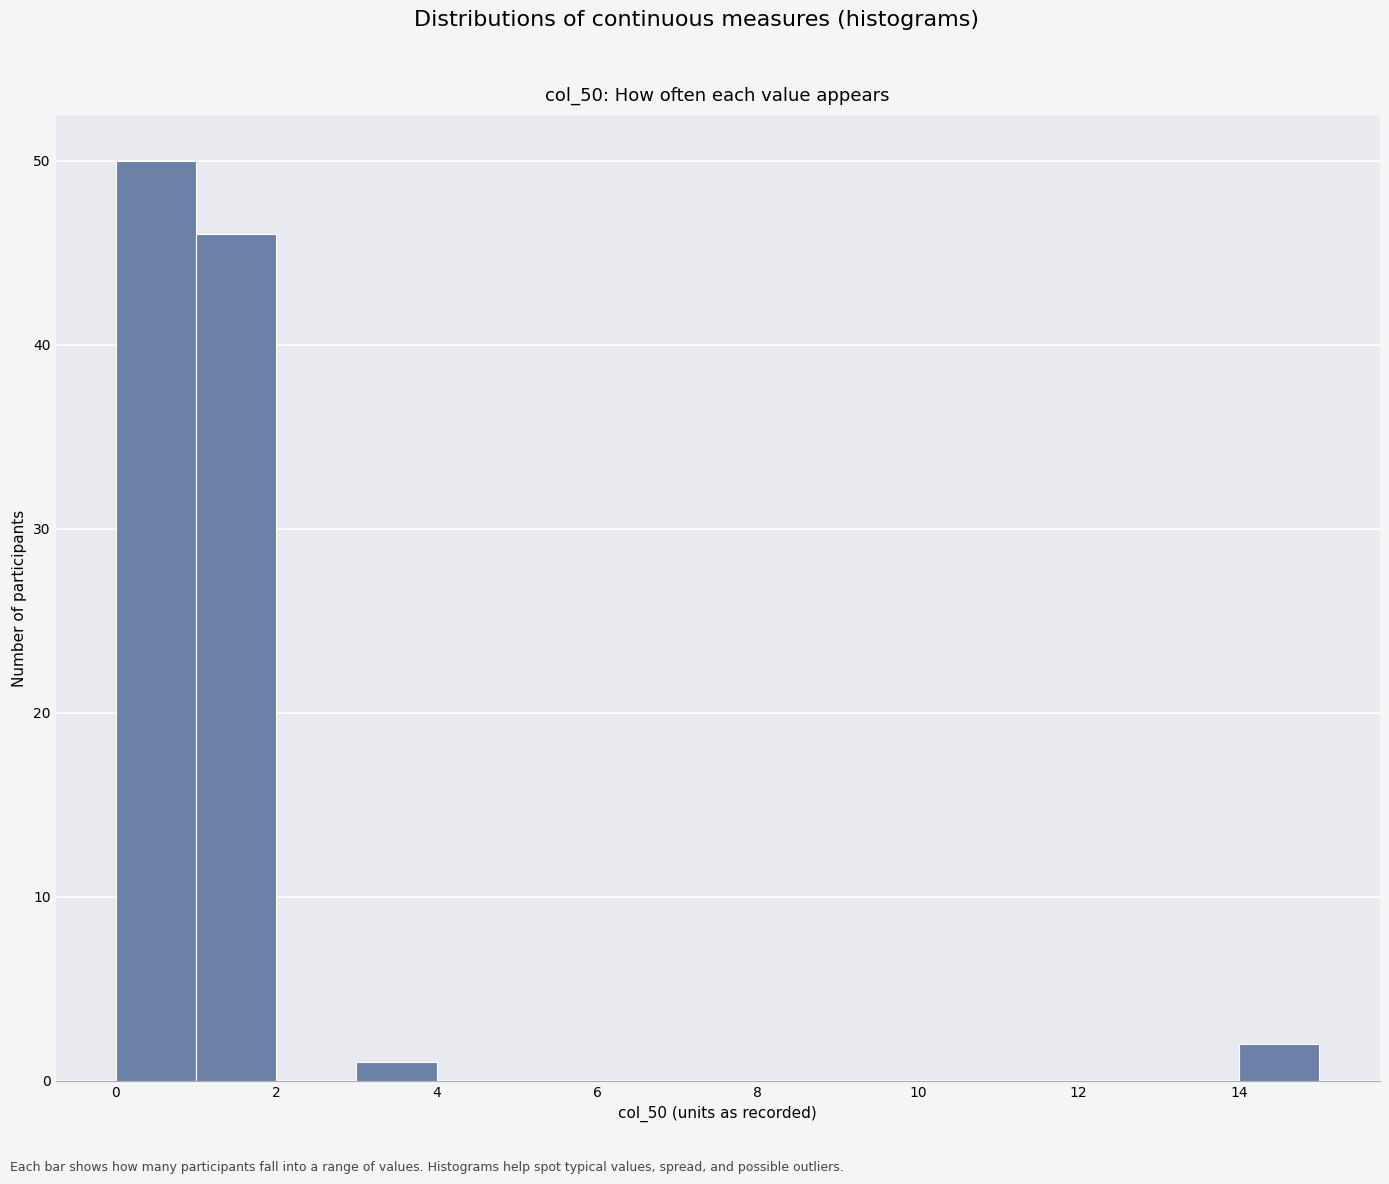

Reading left to right, transcribe this chart: for each bar, give the range it covers on the x-axis and its height. The values are not printed on the chart, so give them approximately, as read against the axis.

0 to 1: 50
1 to 2: 46
2 to 3: 0
3 to 4: 1
4 to 5: 0
5 to 6: 0
6 to 7: 0
7 to 8: 0
8 to 9: 0
9 to 10: 0
10 to 11: 0
11 to 12: 0
12 to 13: 0
13 to 14: 0
14 to 15: 2